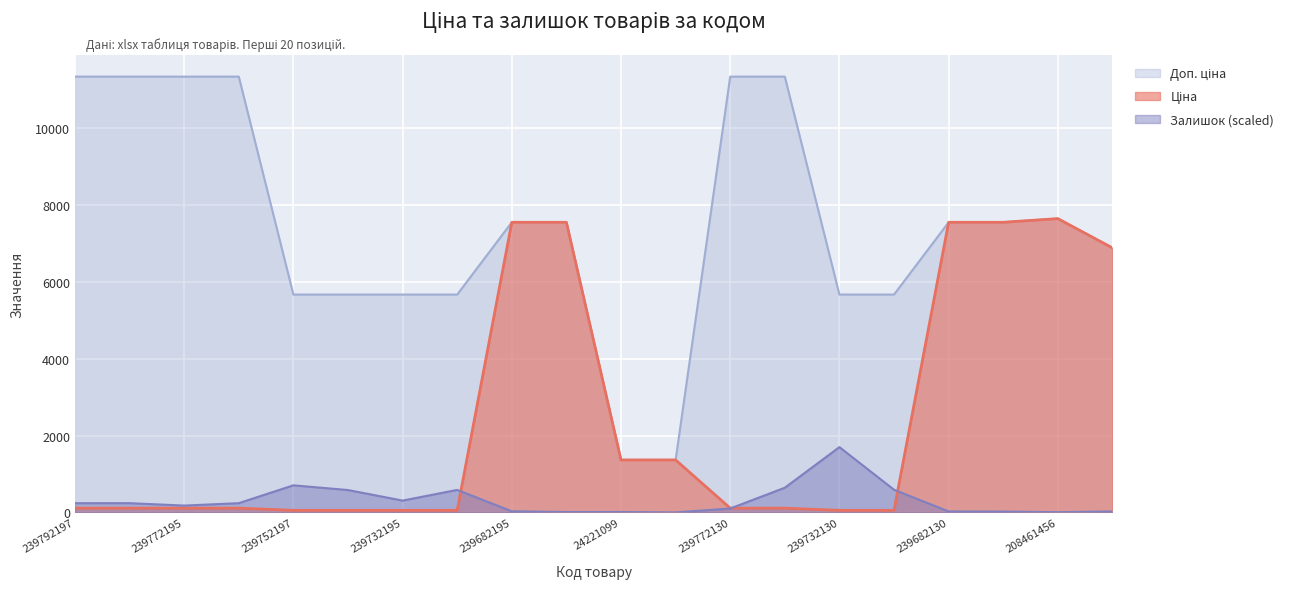

Rank the series by their maximum value, from highest to lowest.

Доп. ціна, Ціна, Залишок